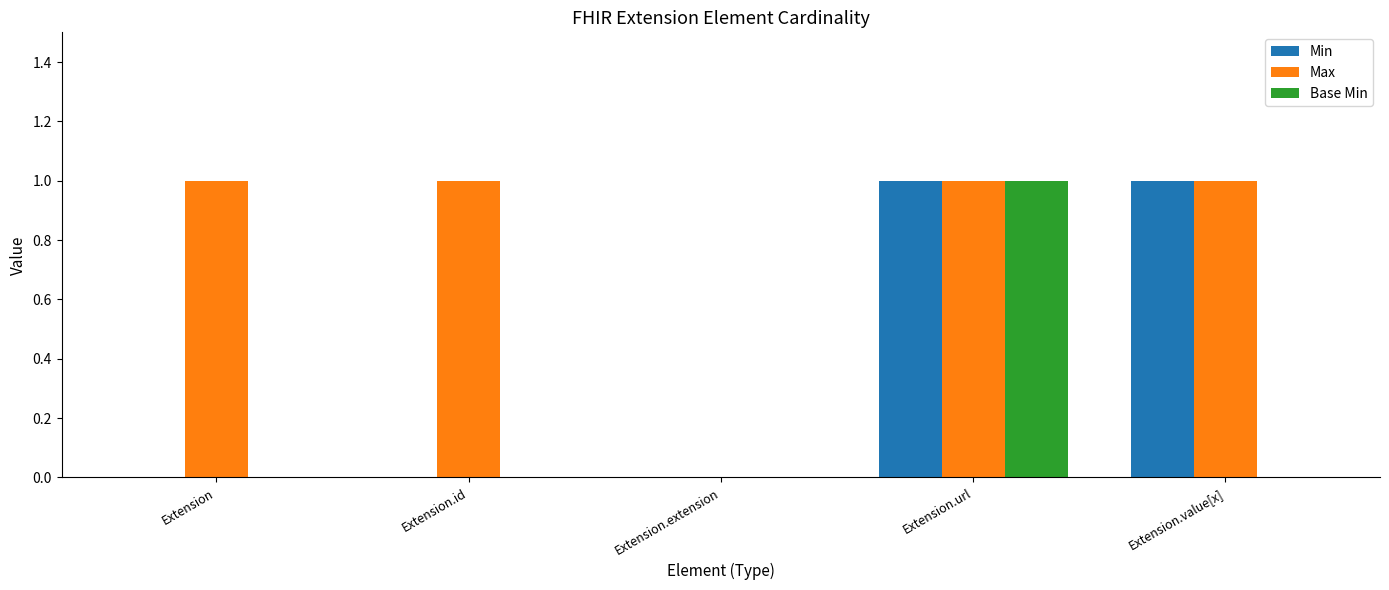

The value of Min at Extension.extension is -1. True or false?

False